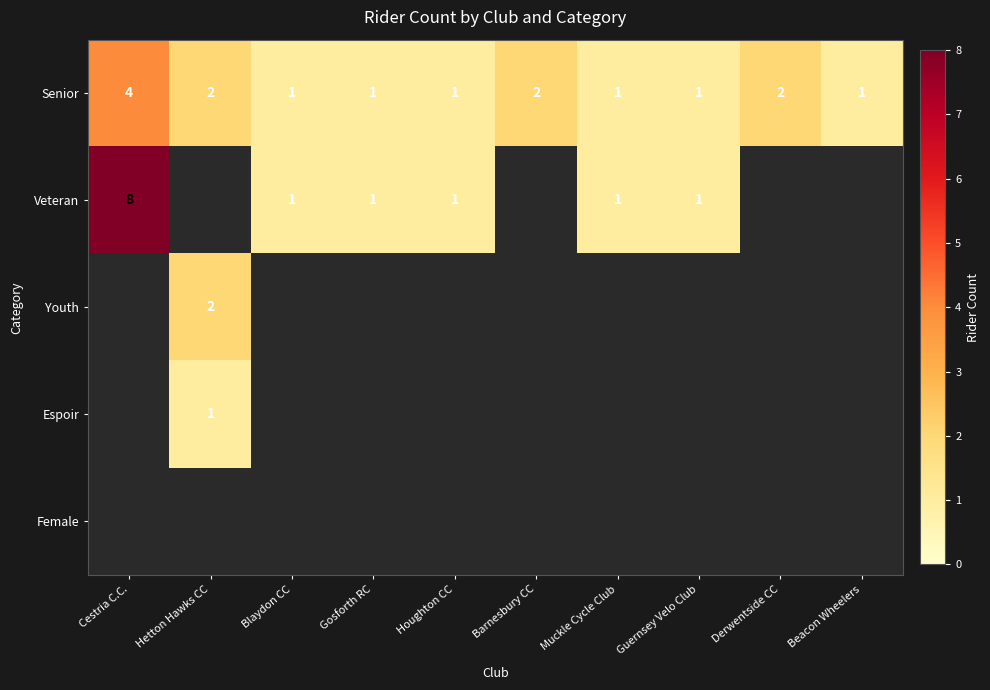

Count the Senior values in the range 1 to 2.

9